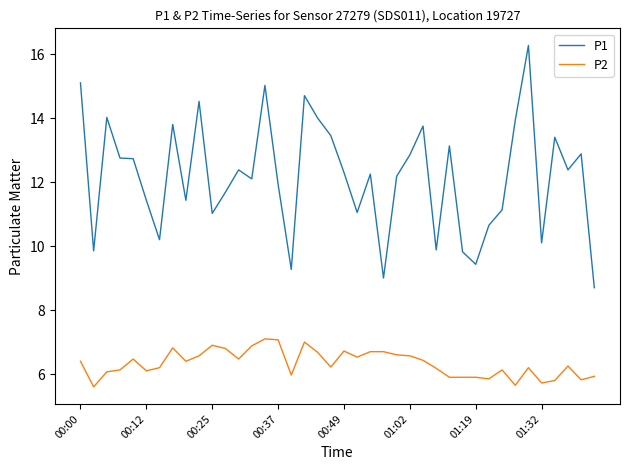

Rank the series by their average value, from highest to lowest.

P1, P2